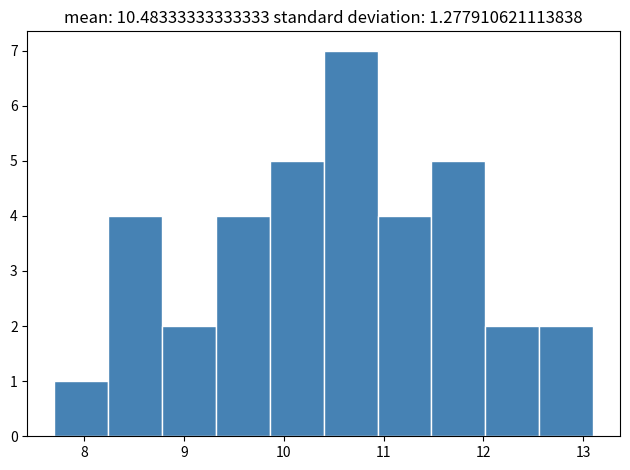

Over which range of the x-axis is the bar tallest?

10.40 to 10.94